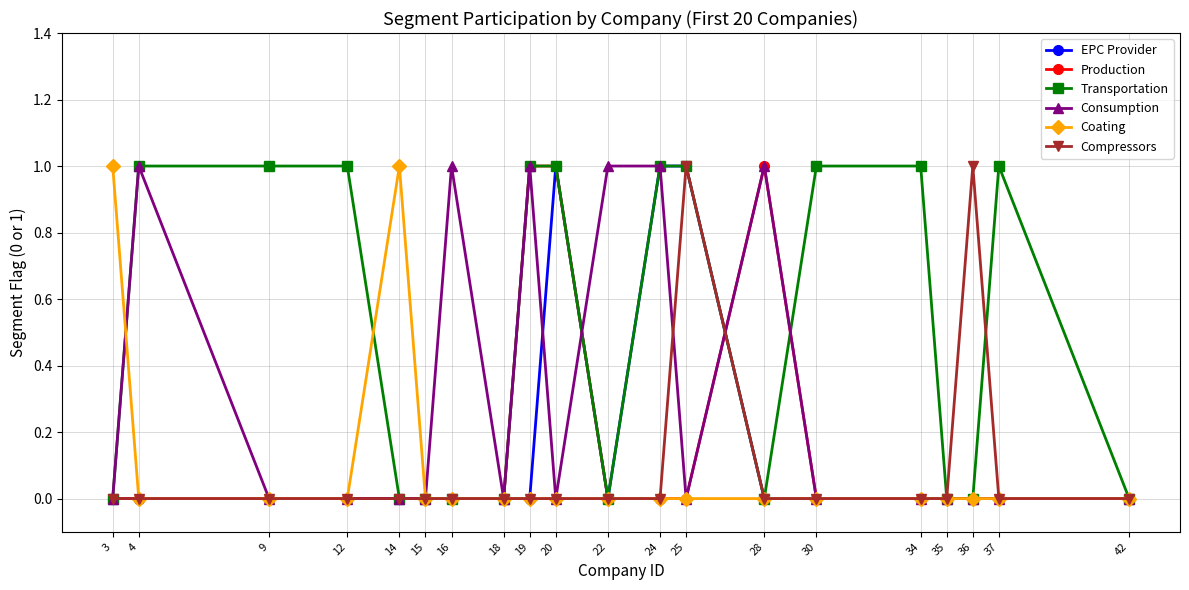

The Compressors series shows 1 at 18. True or false?

False